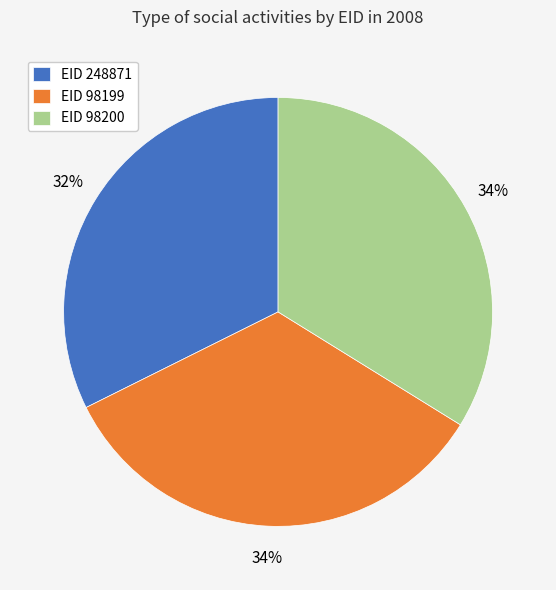

To the nearest percent, what is the average slice percentage?

33%